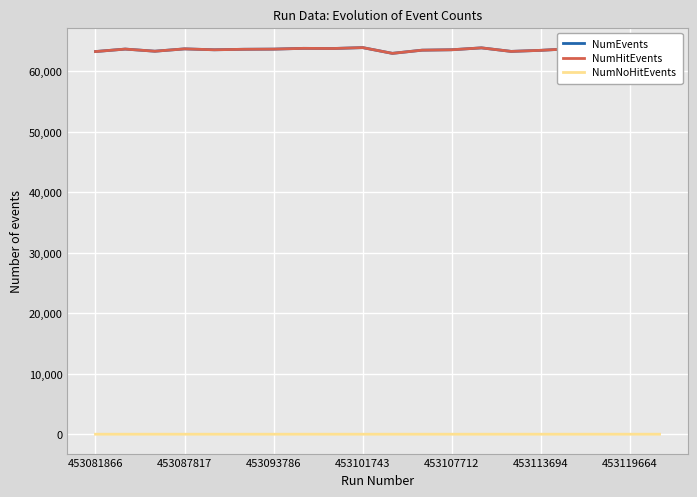

Is the value of NumHitEvents at 10 greater than the value of NumEvents at 453093786?

No